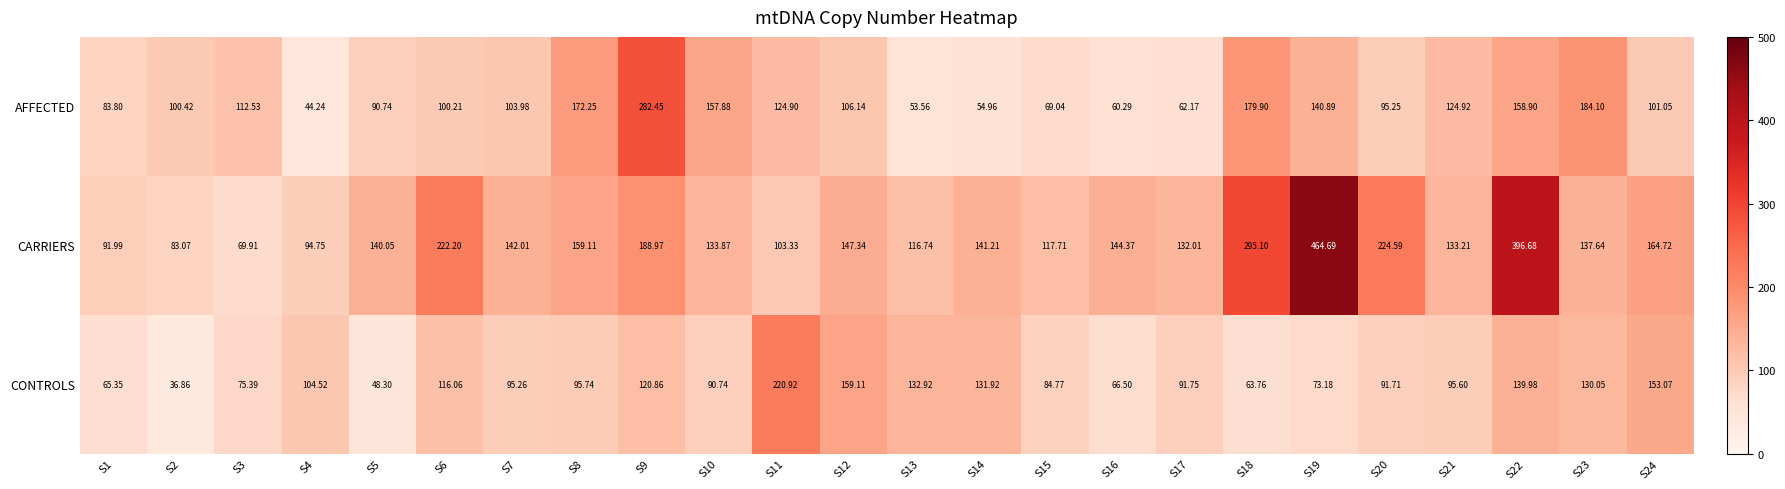

What is the difference between the highest and lowest values at S13?

79.4